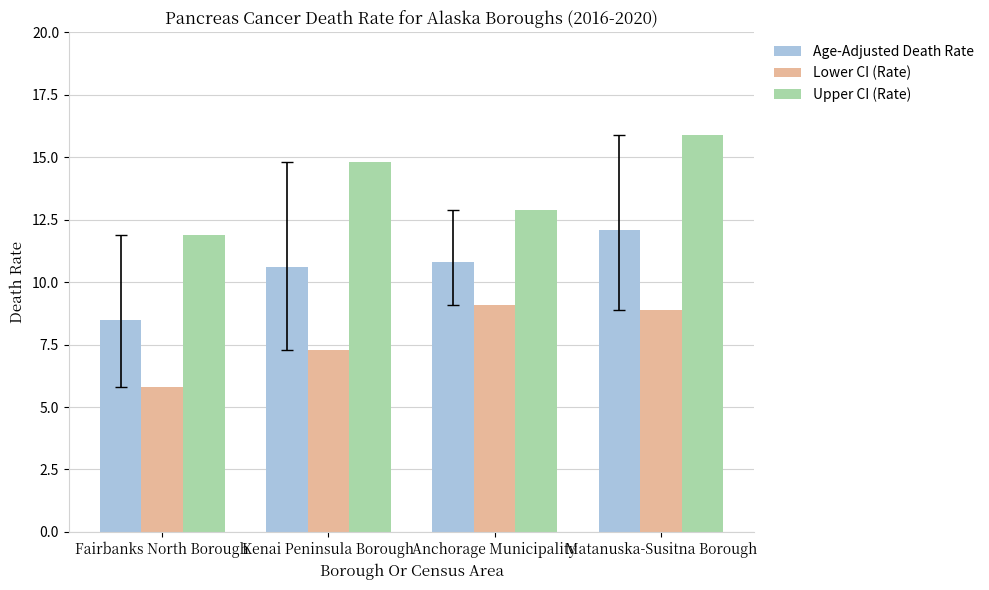

List the series in order of their peak value, highest first.

Upper CI (Rate), Age-Adjusted Death Rate, Lower CI (Rate)